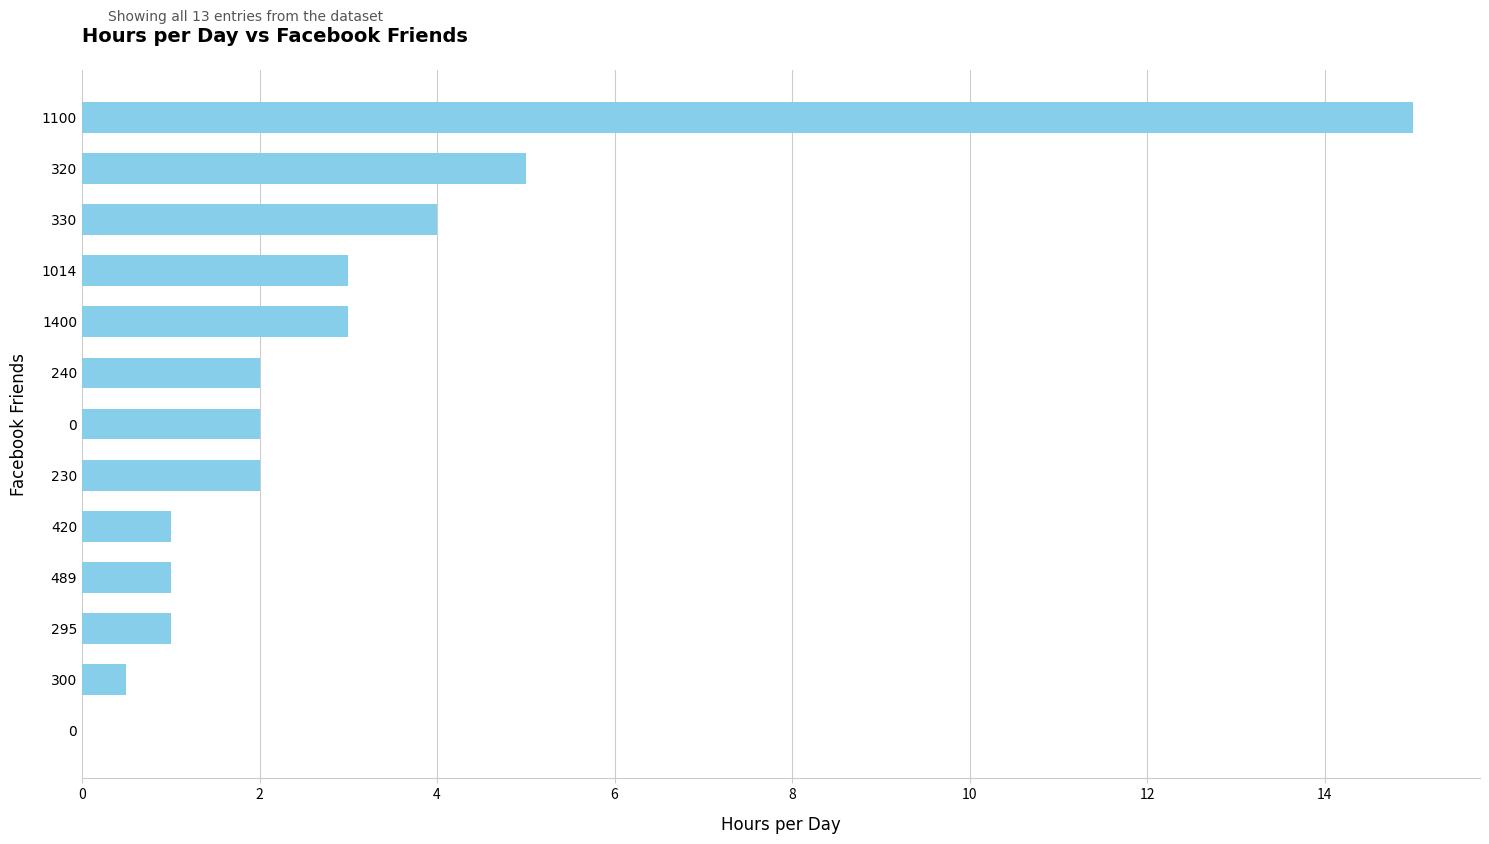

How many positive values are there?

12